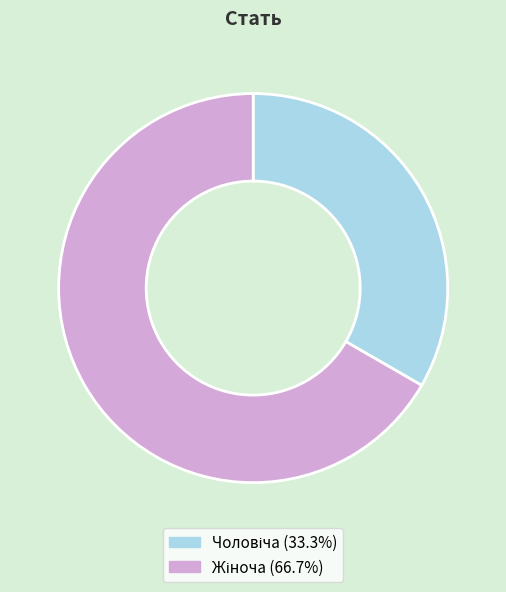

Is there any slice that represents more than half of the pie?

Yes